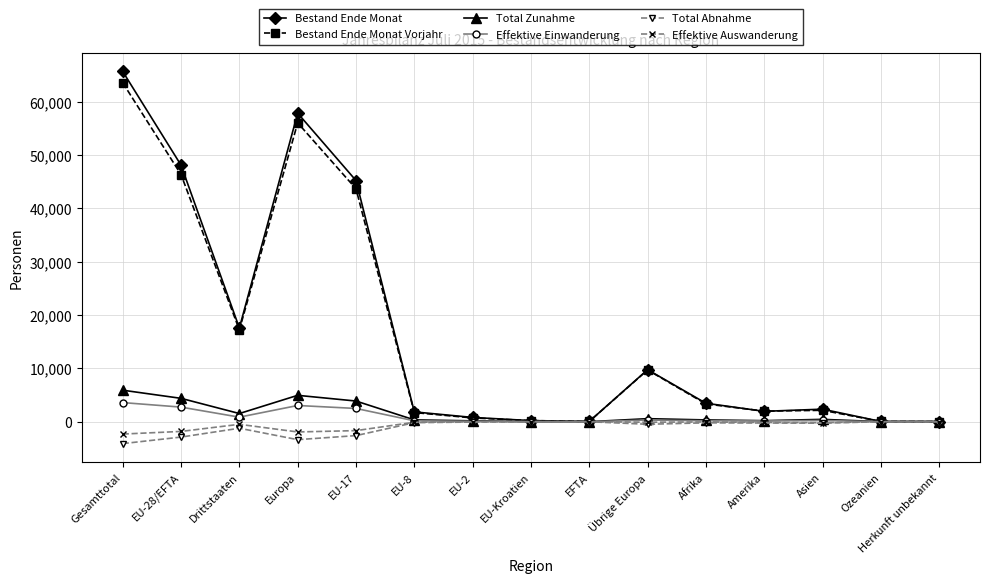

The Bestand Ende Monat Vorjahr series shows 9701 at Übrige Europa. True or false?

True